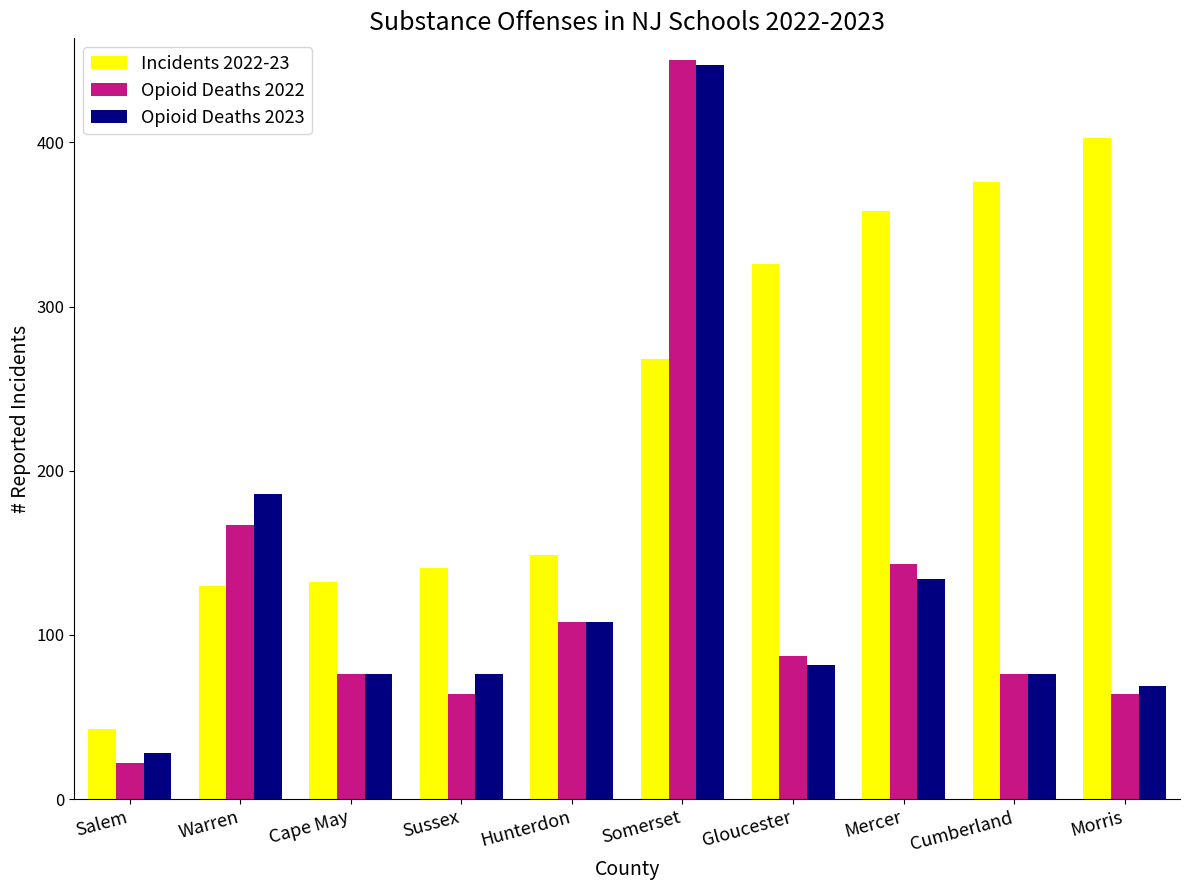

Reading left to right, transcribe all the data shown in this chart.

Incidents 2022-23: 43	130	132	141	149	268	326	358	376	403
Opioid Deaths 2022: 22	167	76	64	108	450	87	143	76	64
Opioid Deaths 2023: 28	186	76	76	108	447	82	134	76	69